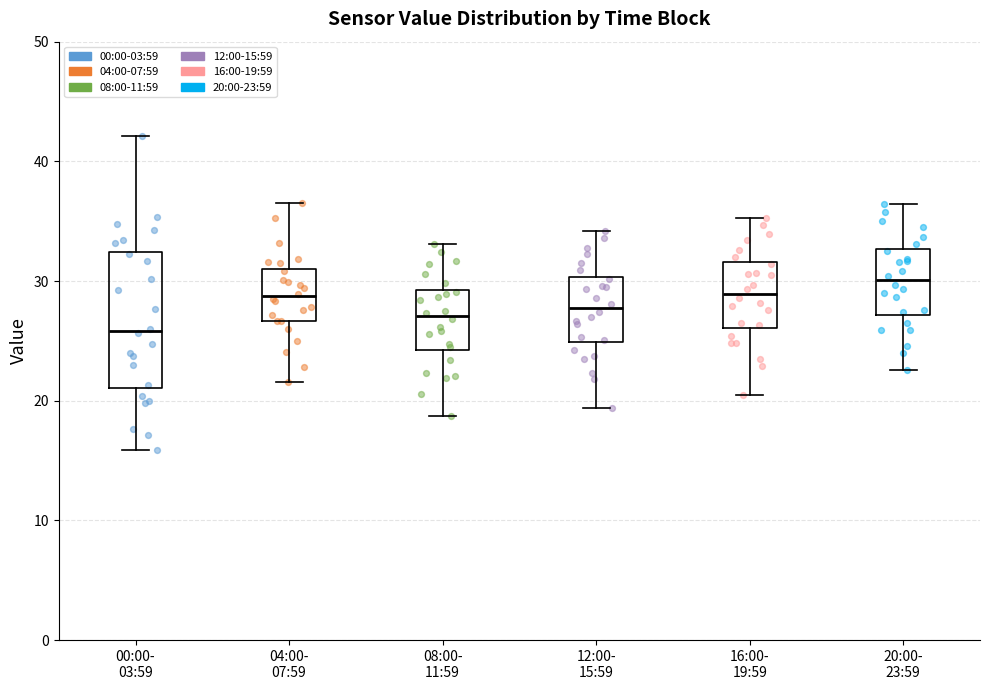

Reading left to right, transcribe this box plot: for each box, give where its median line is, the range the box spans, and where its two whiskers end, as read against the y-axis. The values are not printed on the chart, so give them approximately, as read against the axis.

00:00- 03:59: median 26, box 21 to 32, whiskers 16 to 42
04:00- 07:59: median 29, box 27 to 31, whiskers 22 to 37
08:00- 11:59: median 27, box 24 to 29, whiskers 19 to 33
12:00- 15:59: median 28, box 25 to 30, whiskers 19 to 34
16:00- 19:59: median 29, box 26 to 32, whiskers 21 to 35
20:00- 23:59: median 30, box 27 to 33, whiskers 23 to 36